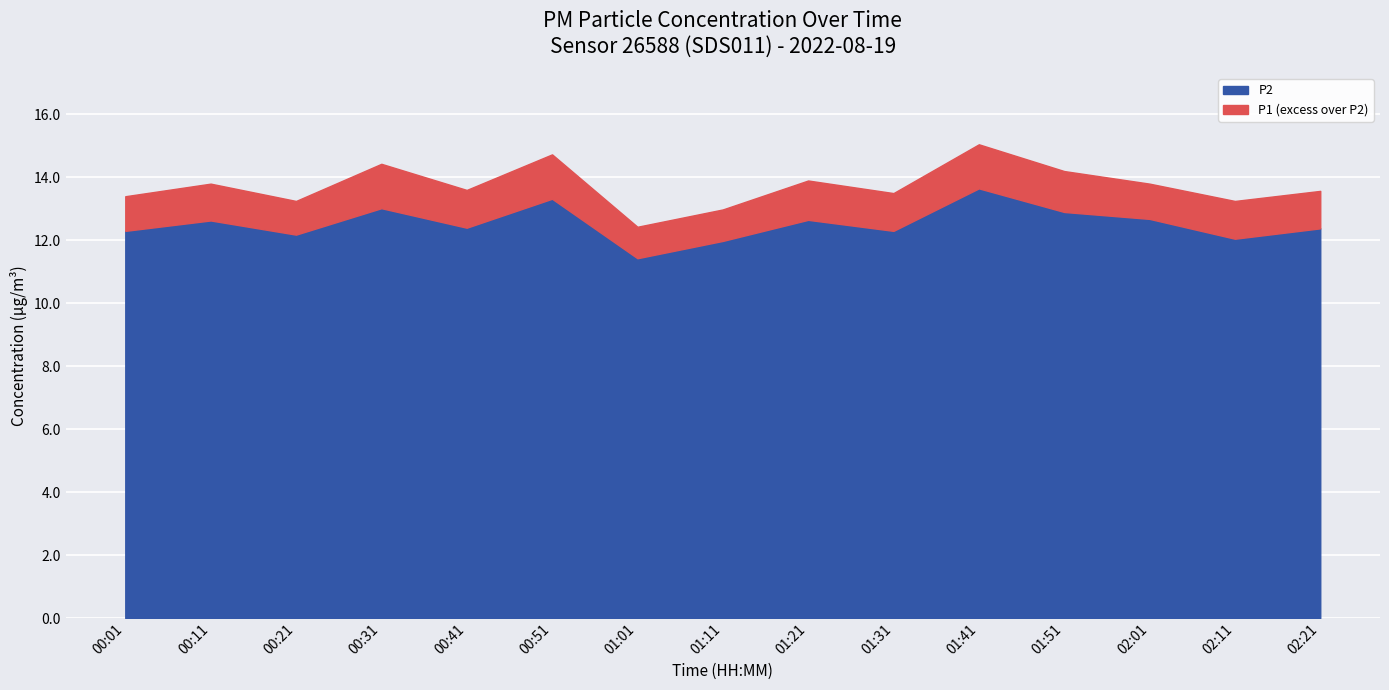

List the labels in order of P2 value, smallest first.

01:01, 01:11, 02:11, 00:21, 00:01, 01:31, 02:21, 00:41, 00:11, 01:21, 02:01, 01:51, 00:31, 00:51, 01:41